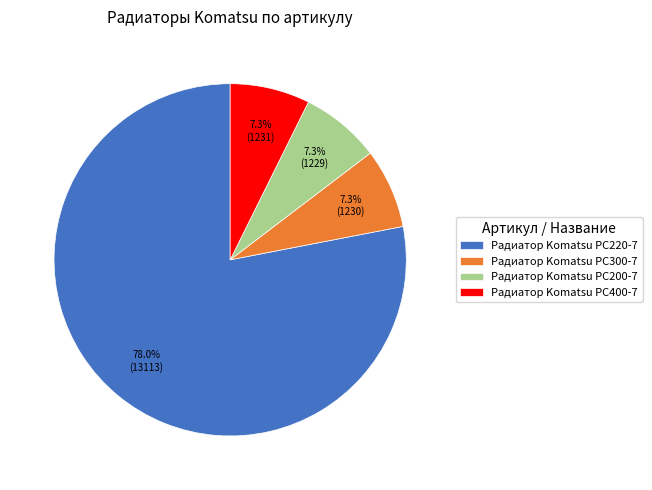

To the nearest percent, what portion does Радиатор Komatsu PC200-7 represent?

7%